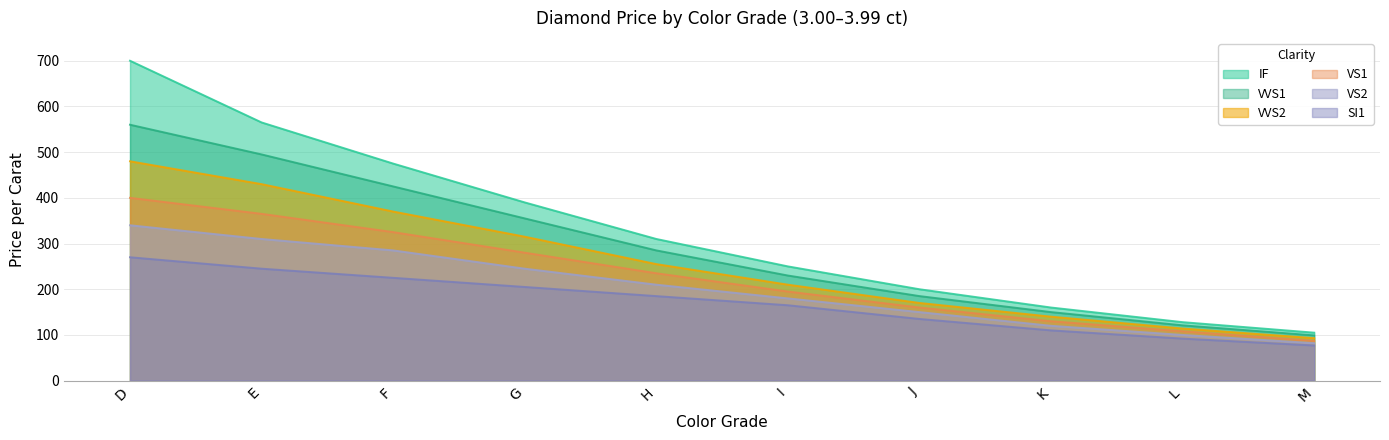

Reading left to right, extract all data points from this chart.

IF: 700	565	475	390	310	250	200	160	128	105
VVS1: 560	495	425	355	285	230	185	150	121	99
VVS2: 480	430	370	315	255	210	170	140	114	93
VS1: 400	365	325	280	235	195	160	130	108	87
VS2: 340	310	285	245	210	180	150	120	100	82
SI1: 270	245	225	205	185	165	135	110	92	77